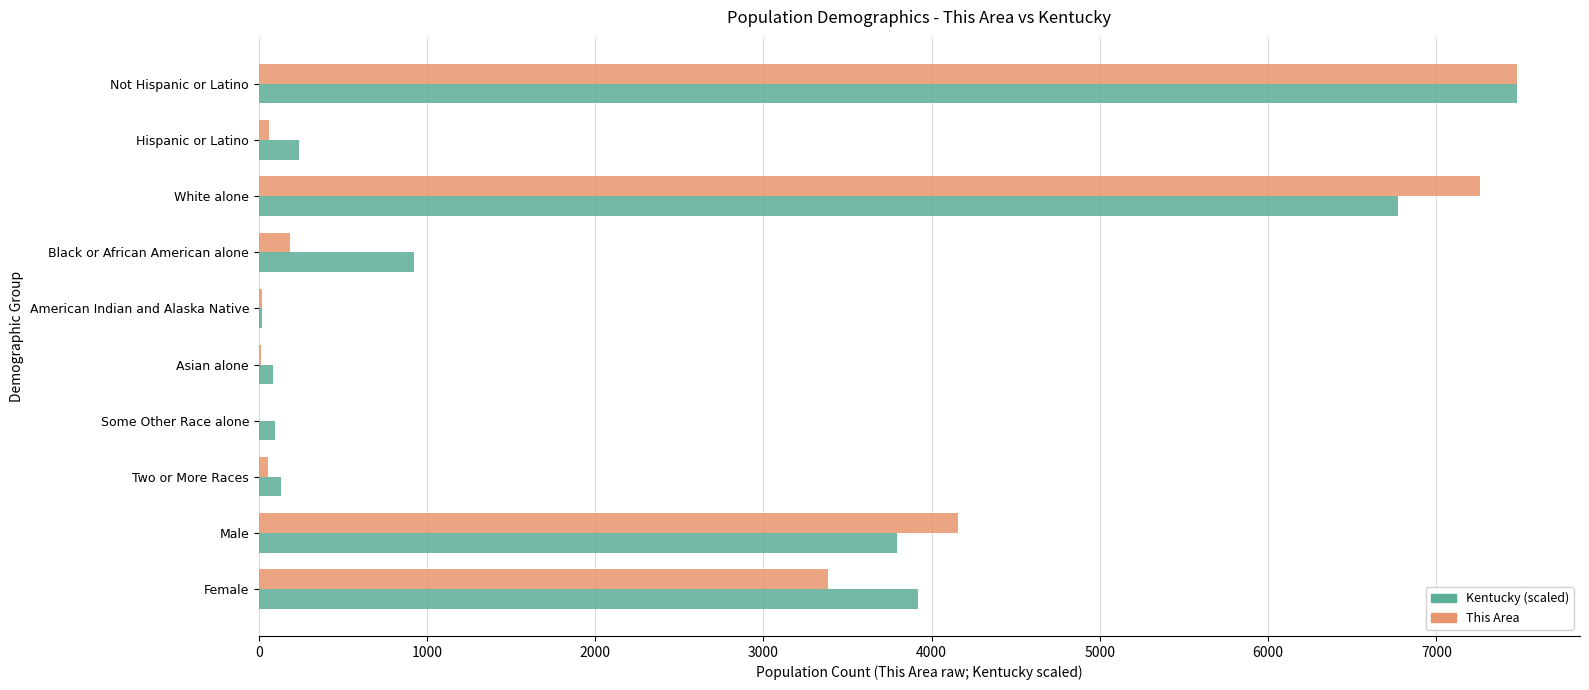

How many series are shown in this chart?

2